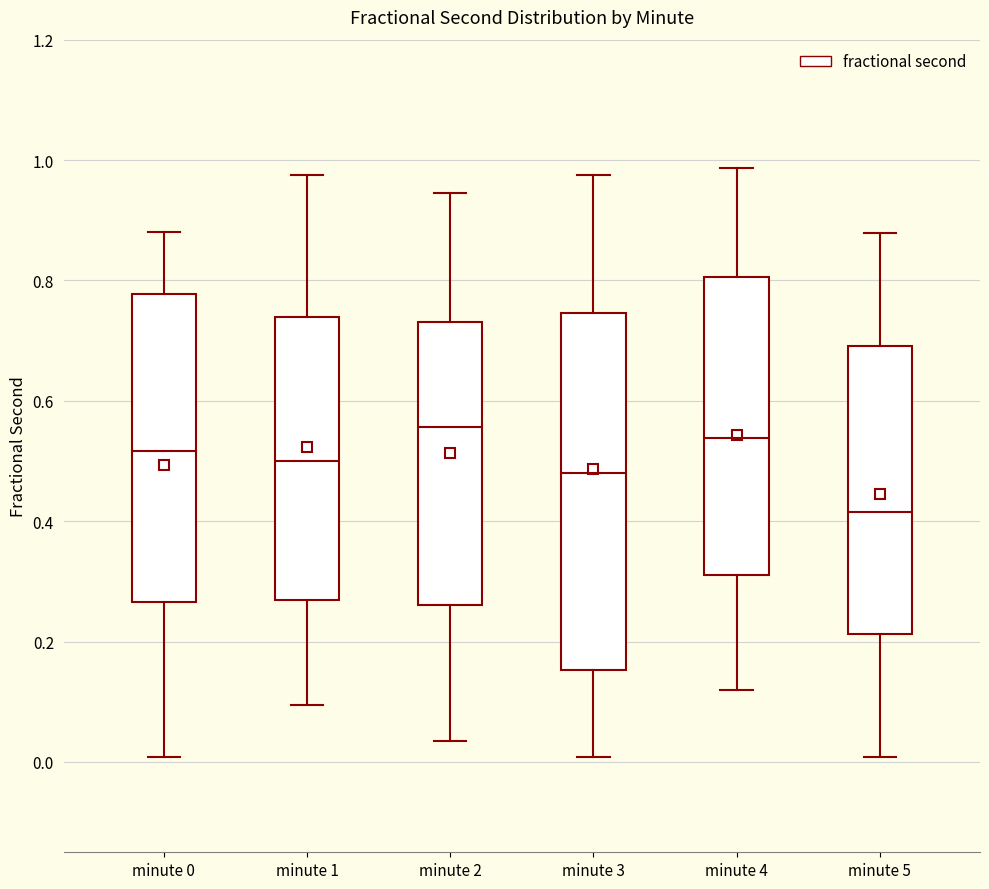

Which box is the tallest, from its lower edge to its upper edge?

minute 3